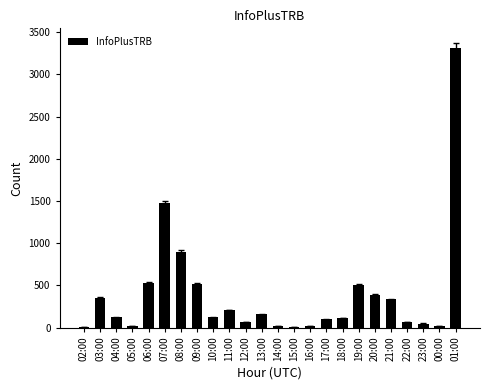

What is the approximate value at 15:00, to the nearest 10?

10